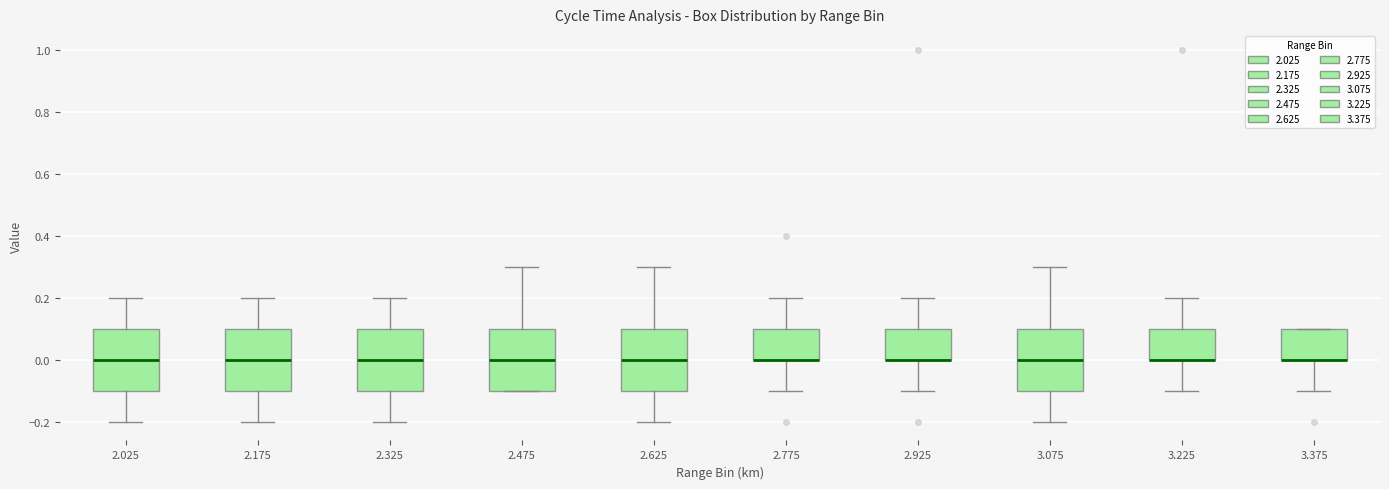

Where does the lower whisker of the box at x = 2.175 end on the y-axis? The values are not printed on the chart, so give them approximately, as read against the axis.

-0.2